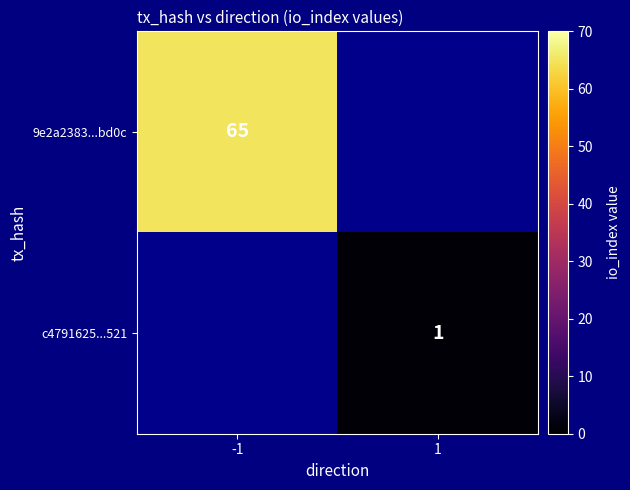

True or false: 9e2a2383...bd0c has a value of 112 at -1.

False